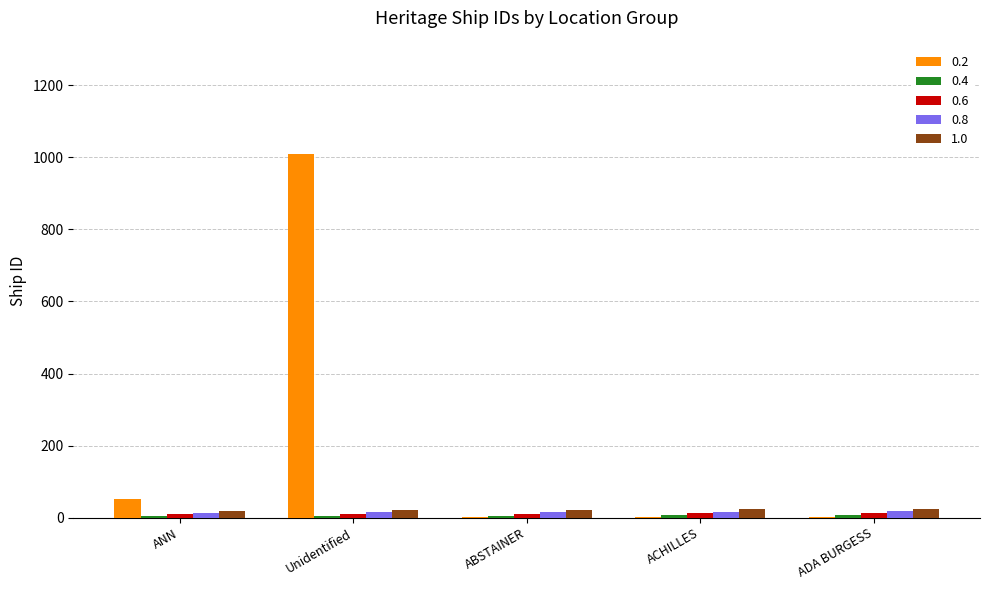

At which label does 0.2 reach its peak?

Unidentified